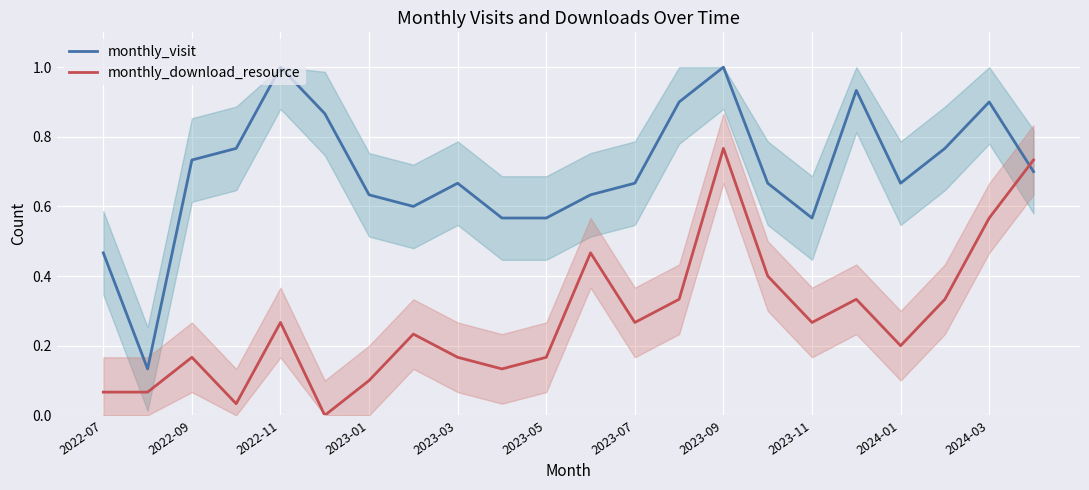

Which series has the largest range (max minus min)?

monthly_visit